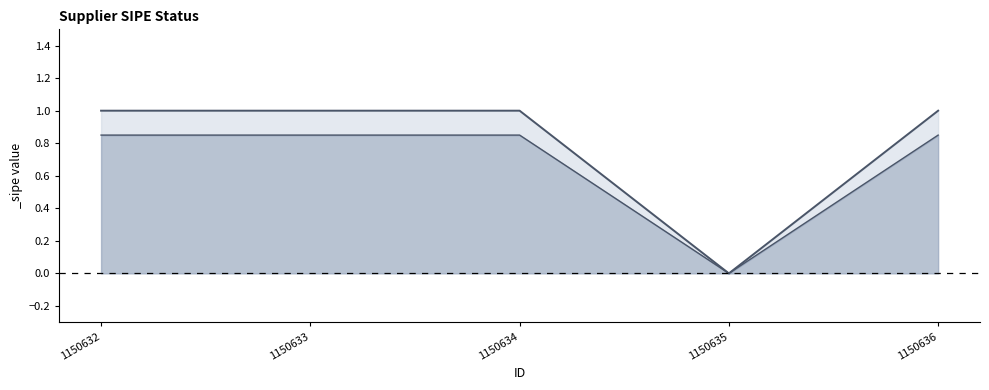

Read the value at 1150636.

1